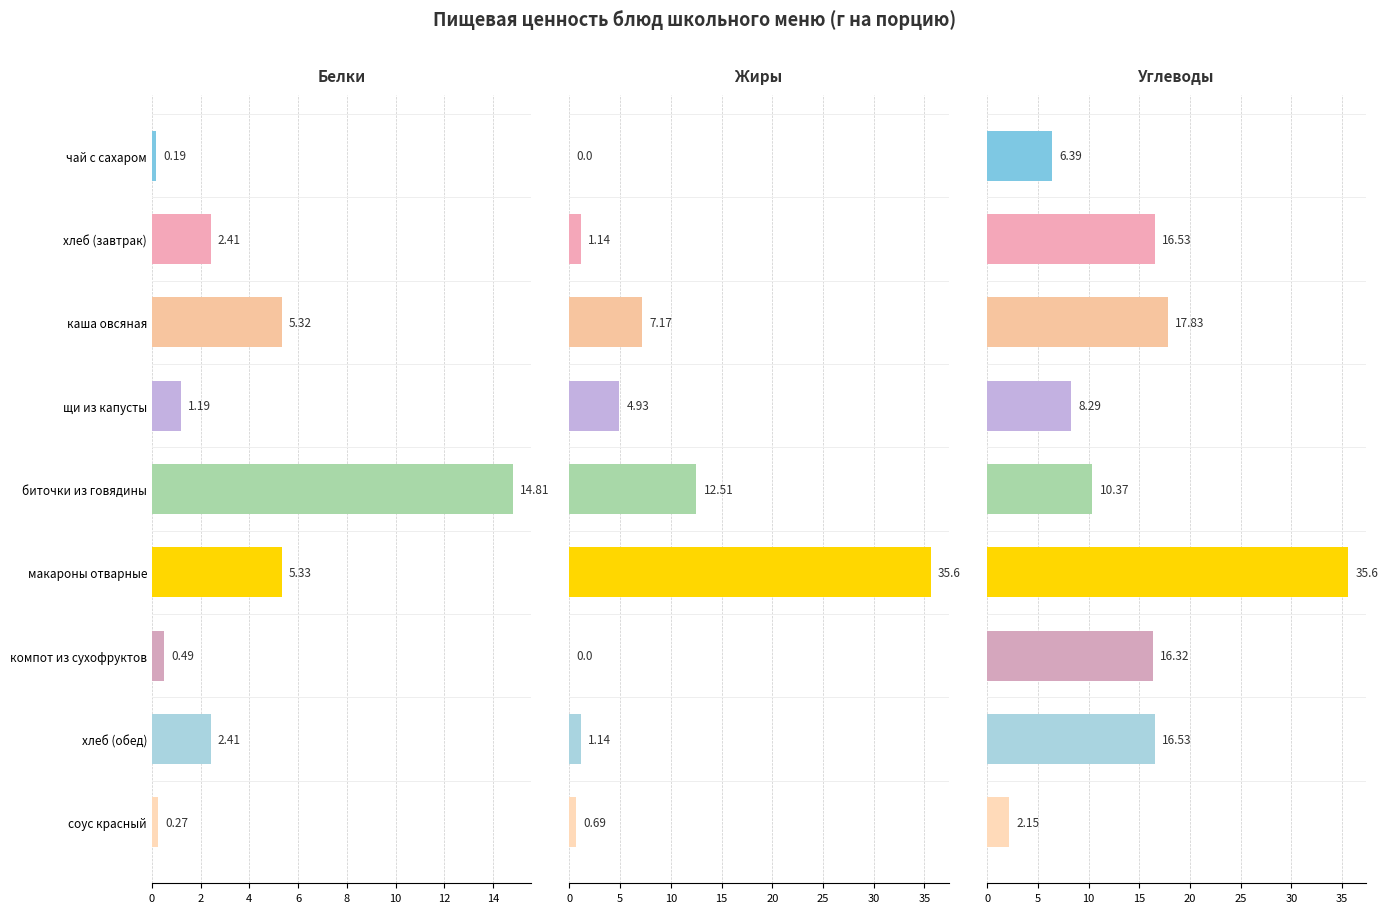

Is the value of Жиры at хлеб (завтрак) greater than the value of Белки at чай с сахаром?

Yes